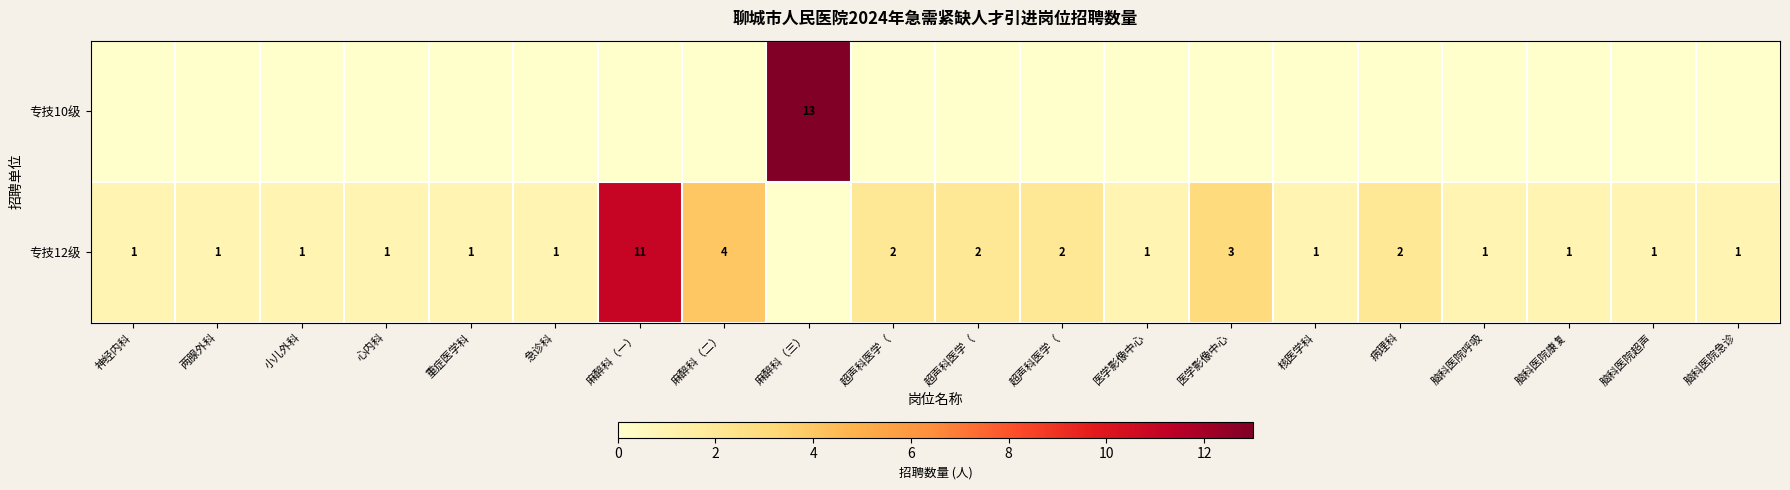

How many values in 专技12级 are above zero?

19